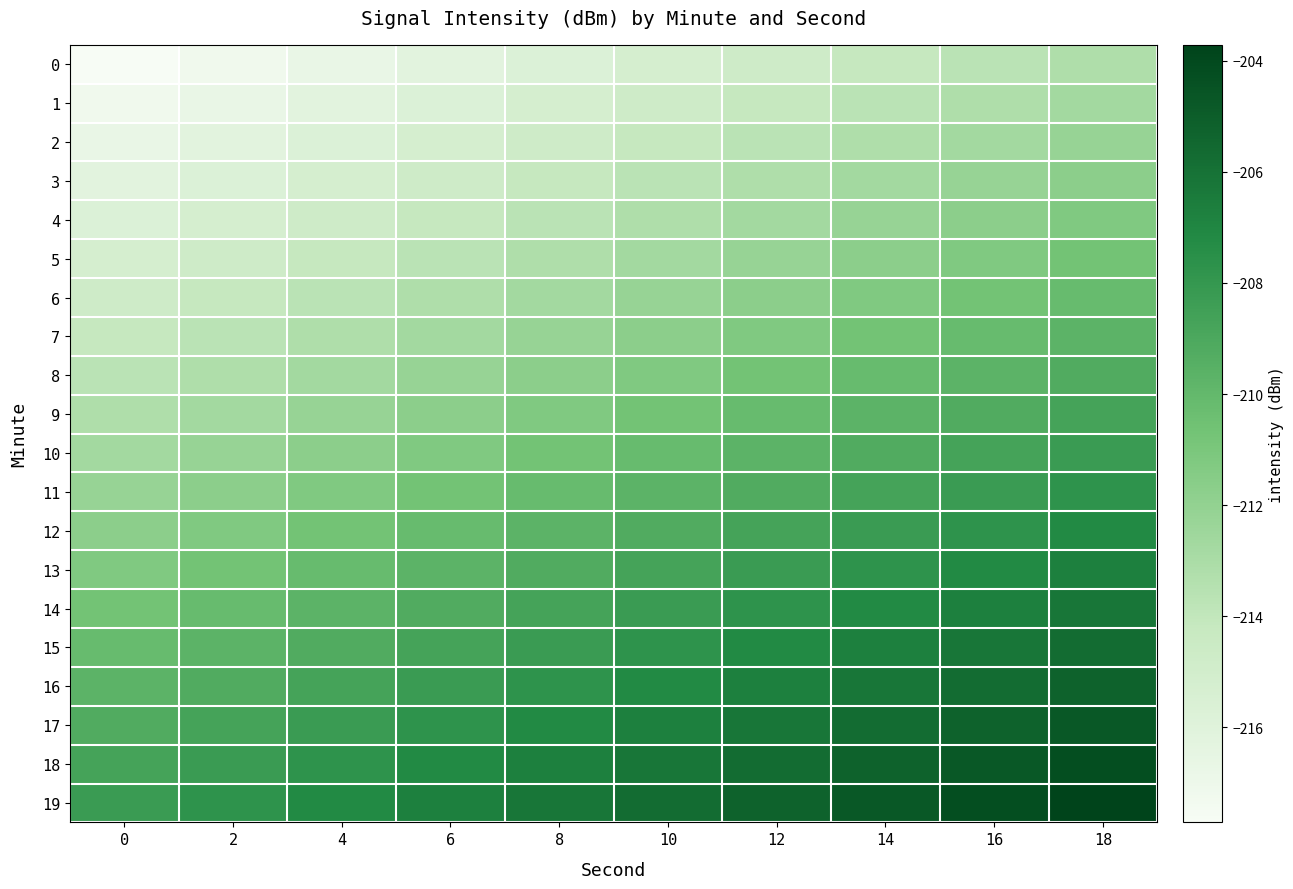

How many categories are shown in the chart?

10